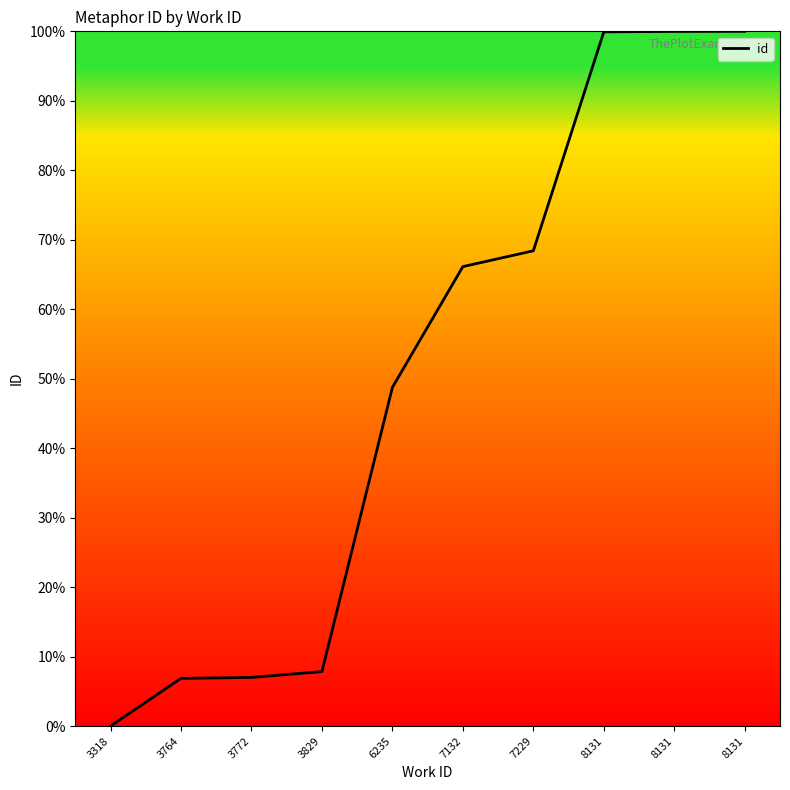

Reading right to left, extract all data points from this chart.

8131=100.0	8131=100.0	8131=99.9	7229=68.4	7132=66.1	6235=48.8	3829=7.8	3772=7.0	3764=6.9	3318=0.0